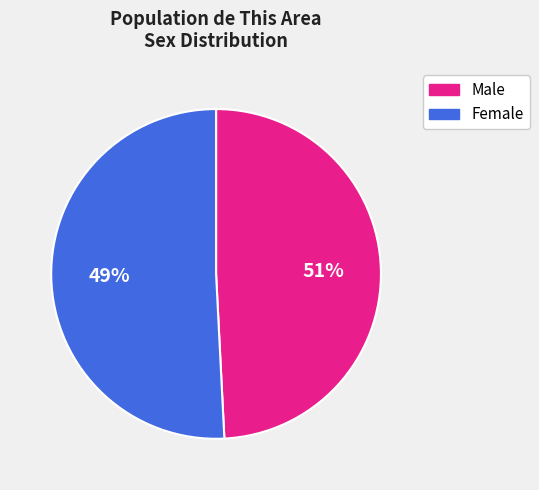

Combined, what portion of the pie is Male and Female?

100.0%